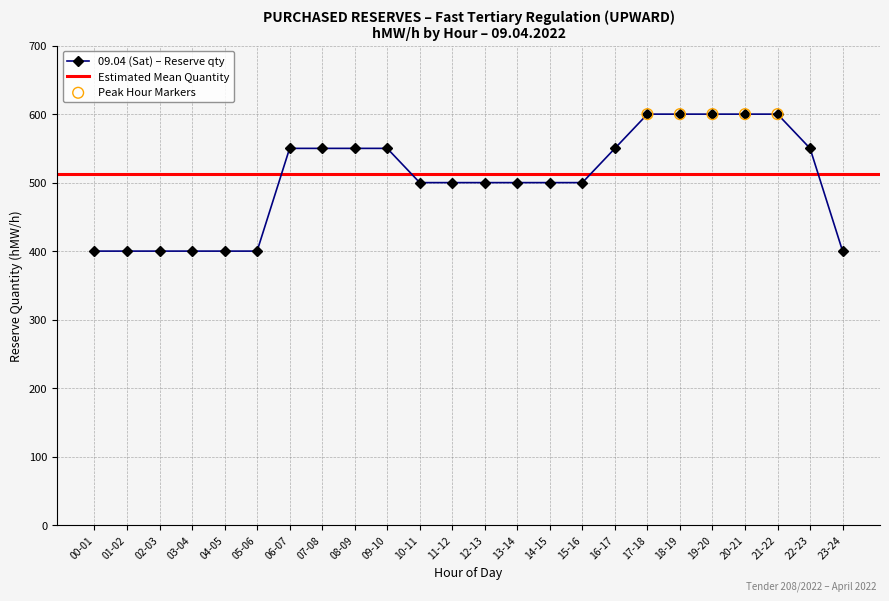

Between 06-07 and 22-23, which is larger?

06-07